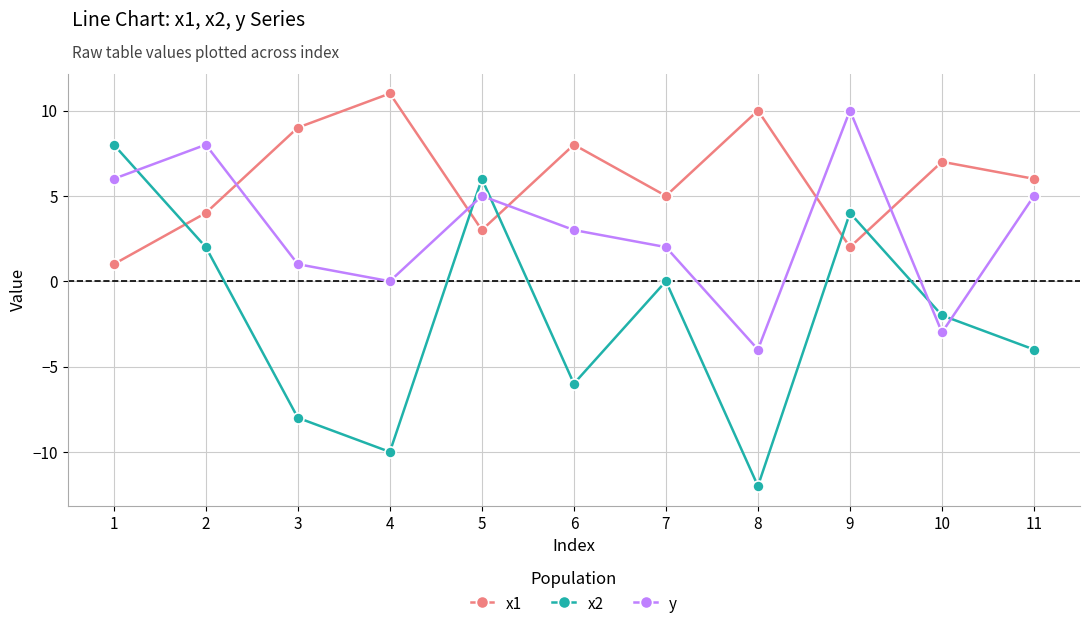

In x1, how many points are lower than both neighbors (excluding endpoints)?

3